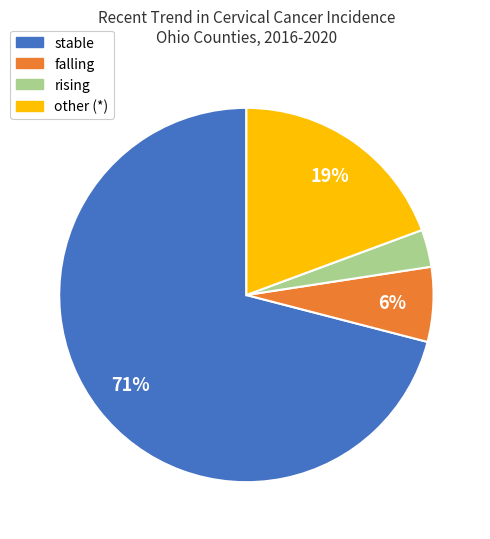

Which slice is the largest?

stable